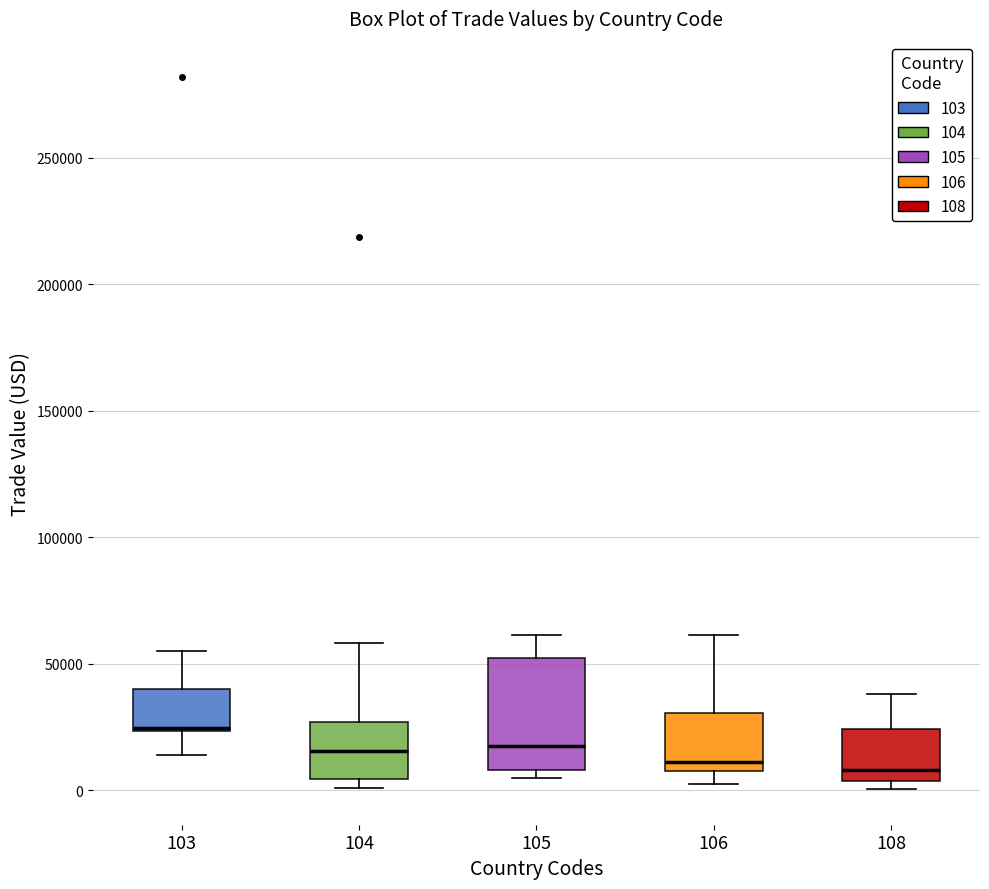

Comparing the boxes themselves (not the whiskers), which one is the tallest?

105